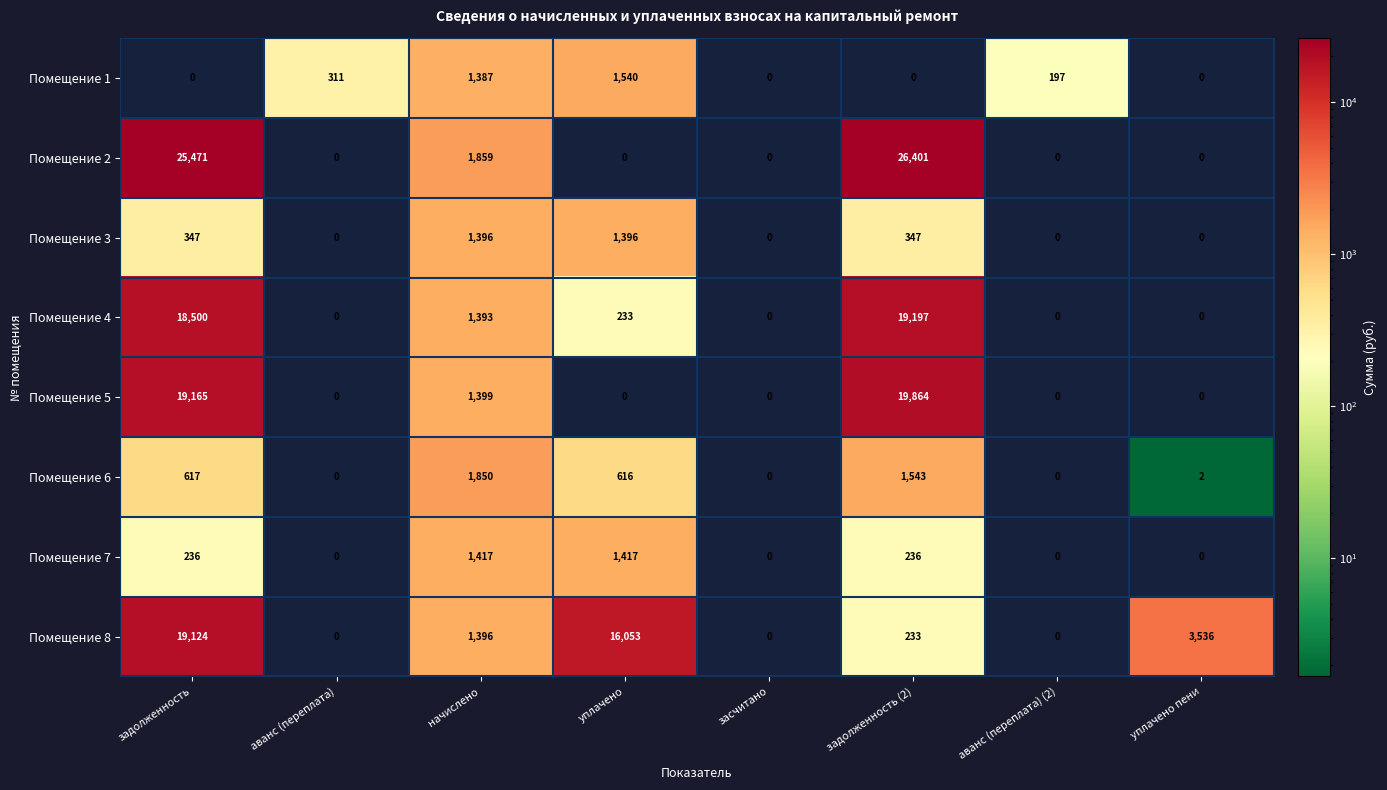

The Помещение 4 series shows 2086 at начислено. True or false?

False